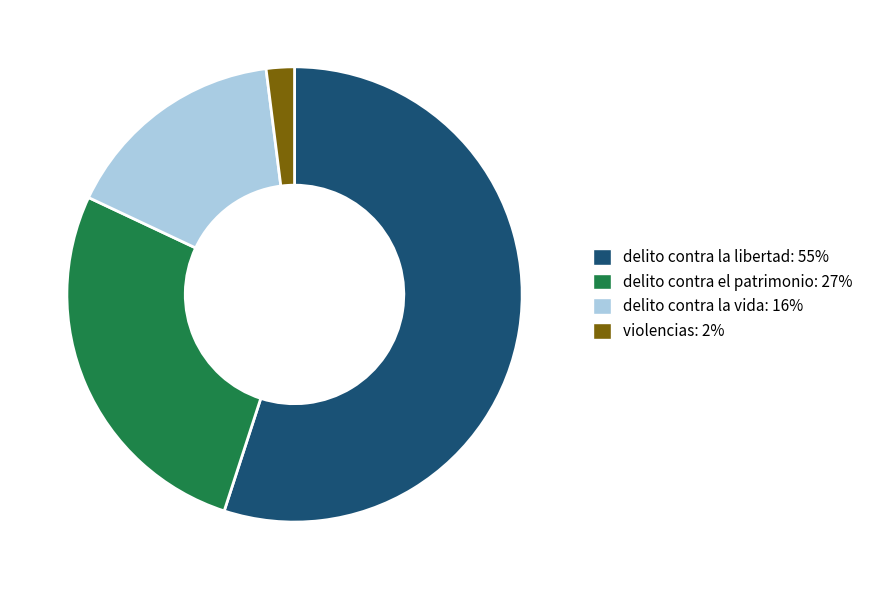

Do violencias: 2% and delito contra la libertad: 55% together represent more than half of the pie?

Yes